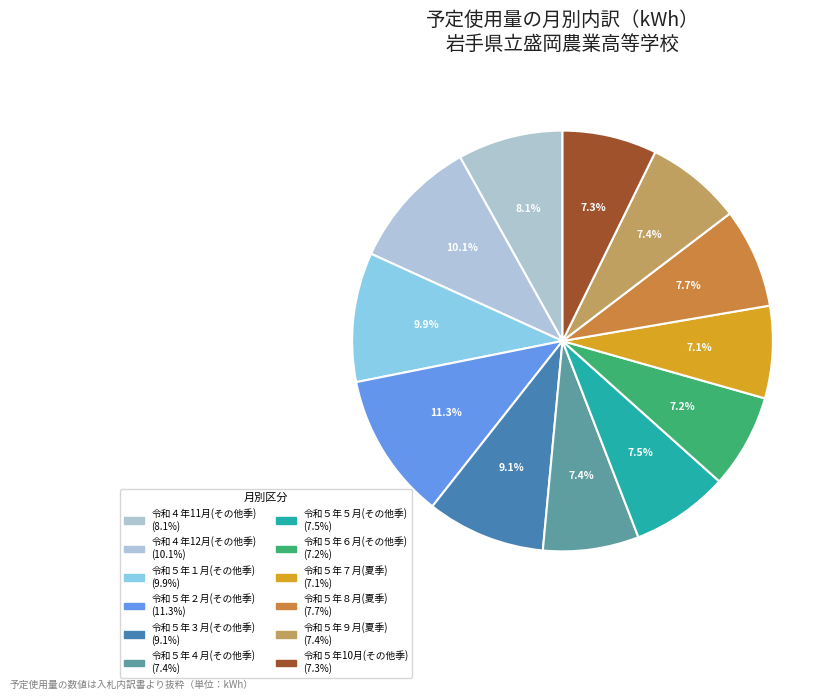

How many slices are in this pie chart?

12